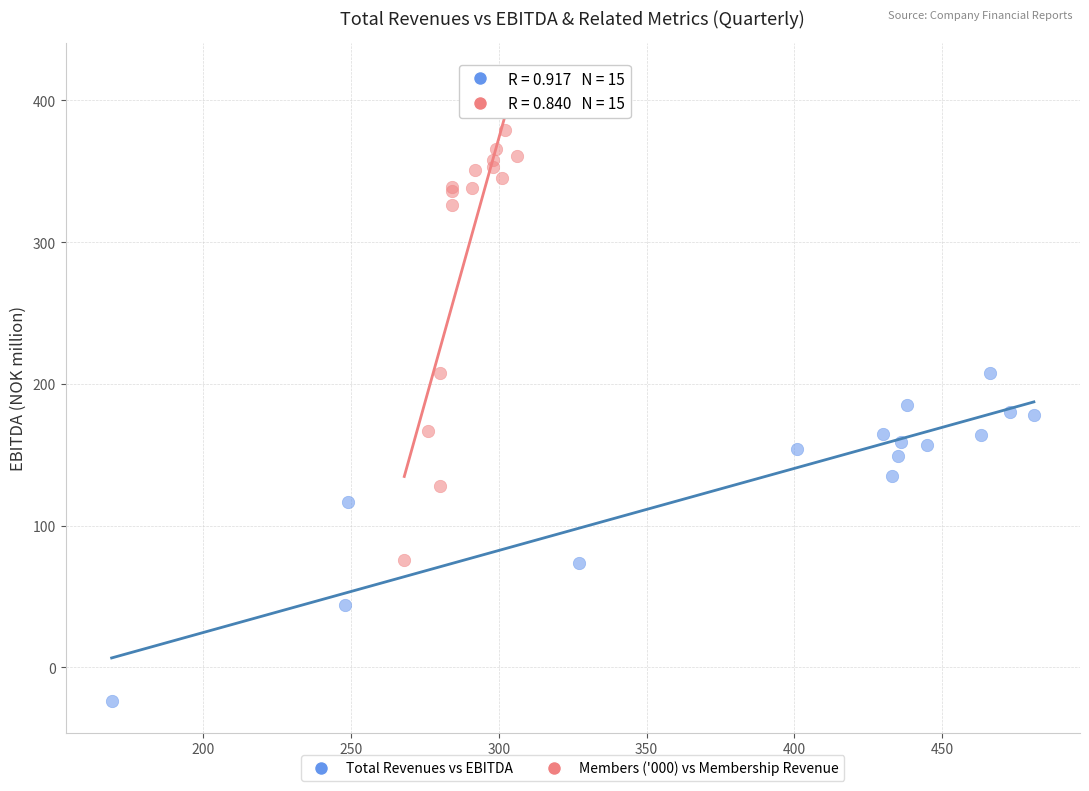

Which series has the widest spread of Y values?

Members ('000) vs Membership Revenue